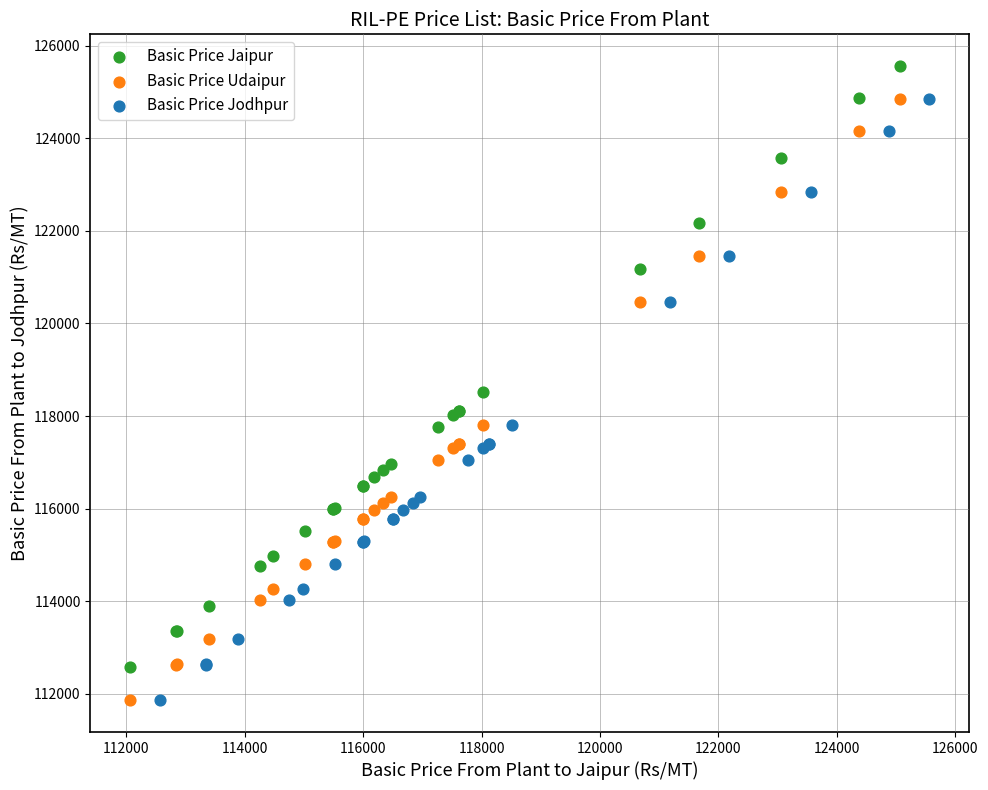

Which series reaches the maximum Y coordinate?

Basic Price Jaipur